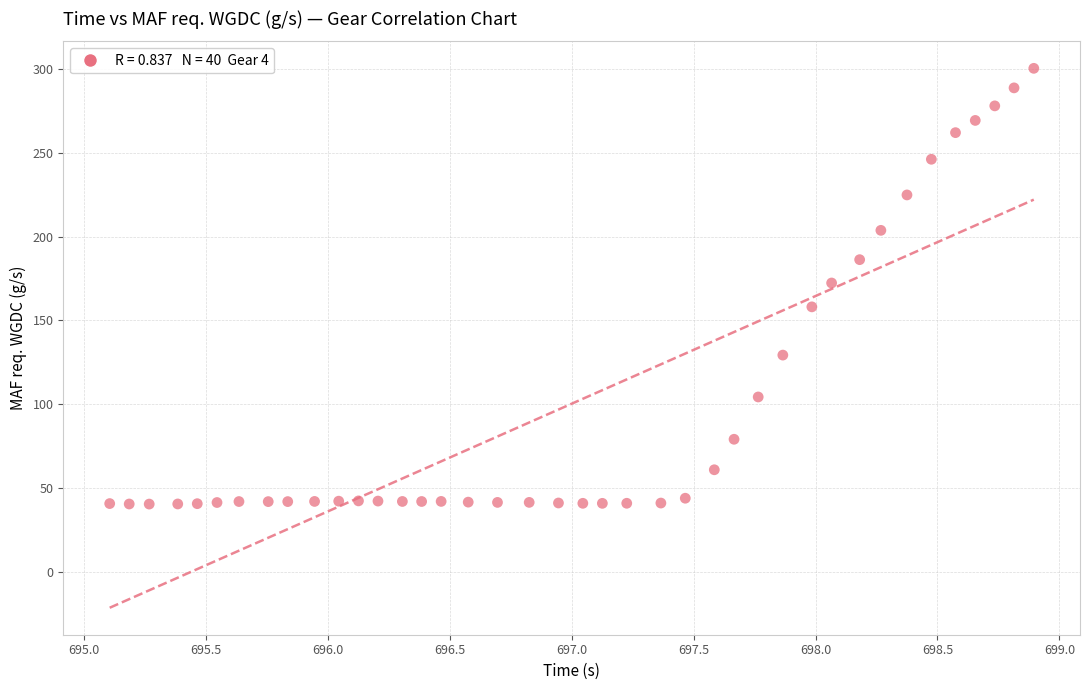

What is the range of X values (max minus min)?

3.8